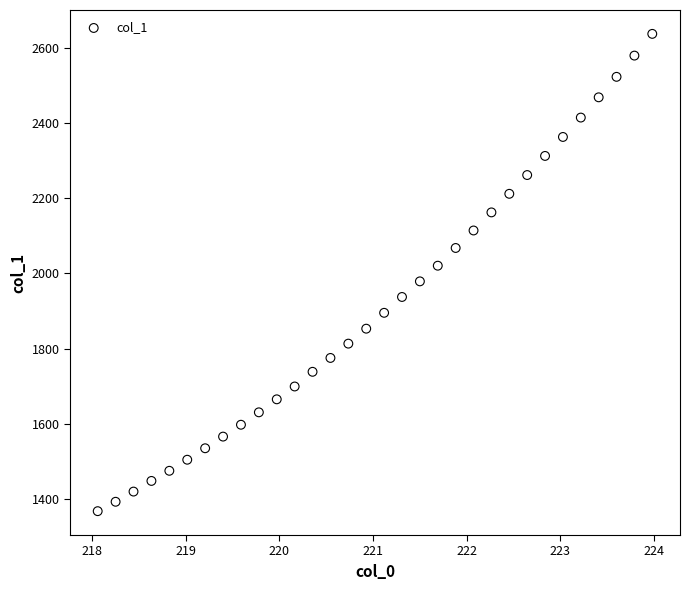

What is the range of Y values (max minus min)?

1269.2